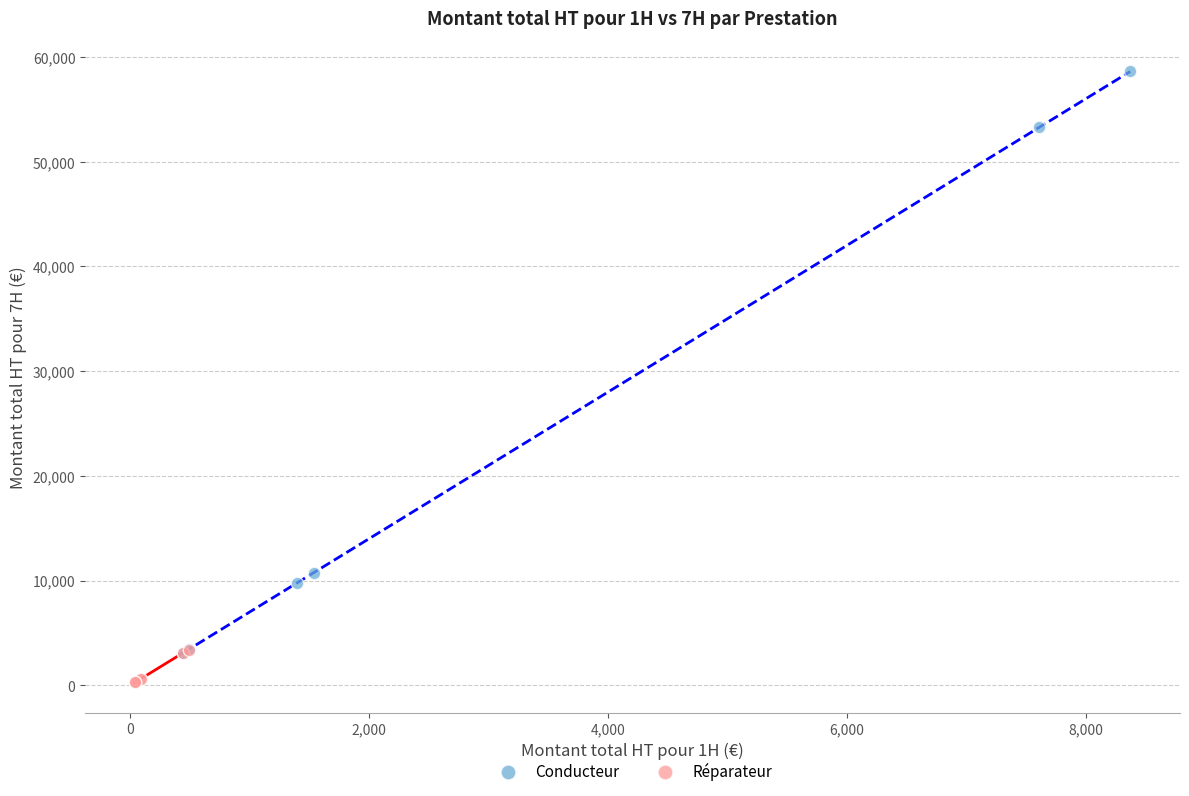

Which series has the widest spread of Y values?

Conducteur